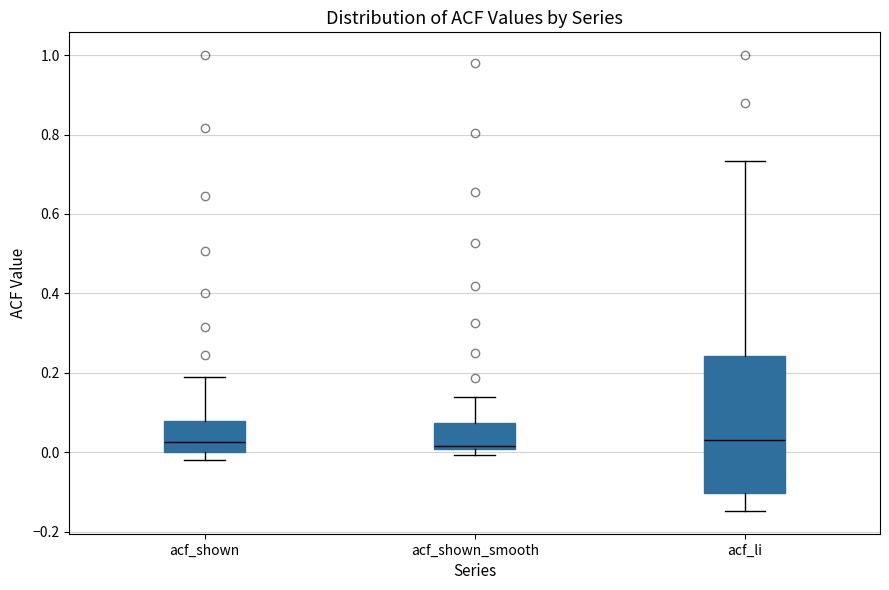

Which box is the tallest, from its lower edge to its upper edge?

acf_li